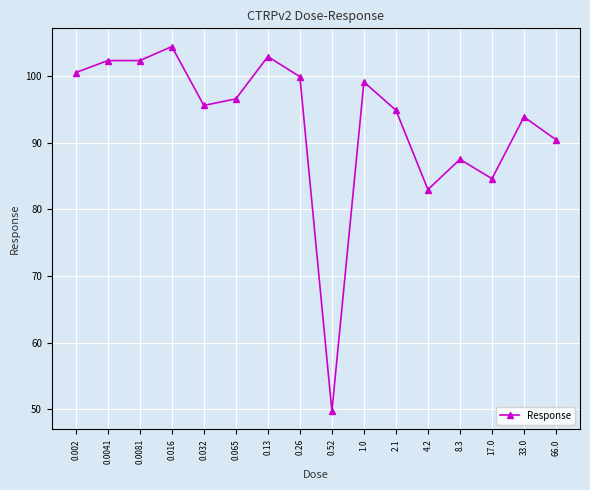

What is the difference between the maximum and minimum values?

54.7